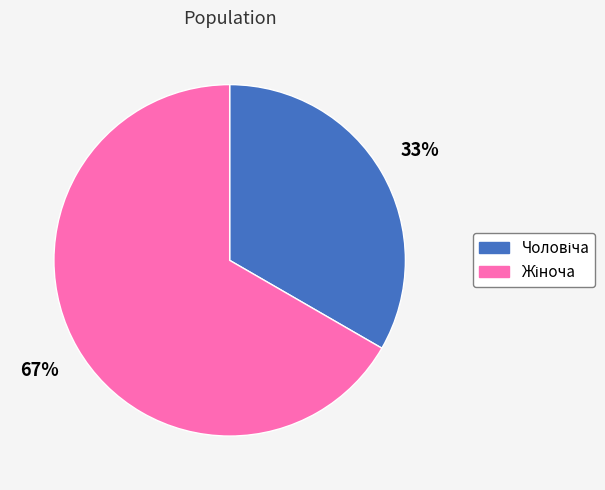

To the nearest percent, what is the average slice percentage?

50%